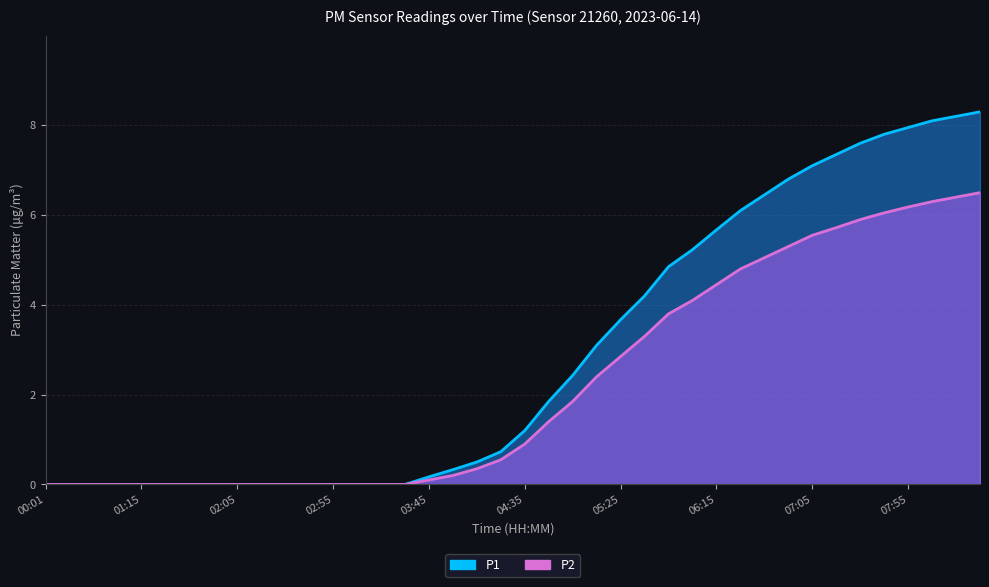

True or false: P2 has a value of 10.2 at 08:08.

False